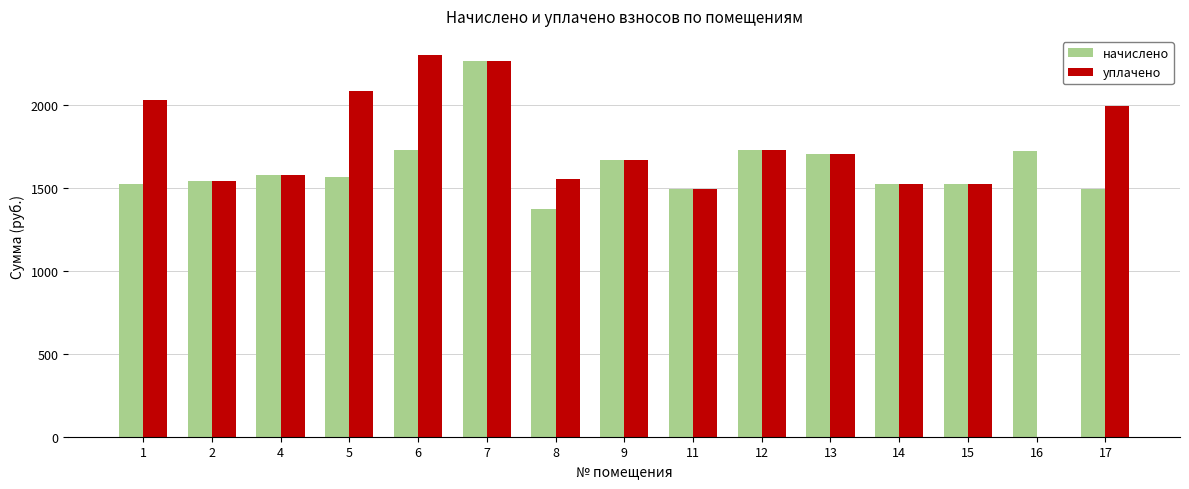

The value of уплачено at 12 is 2695.9. True or false?

False